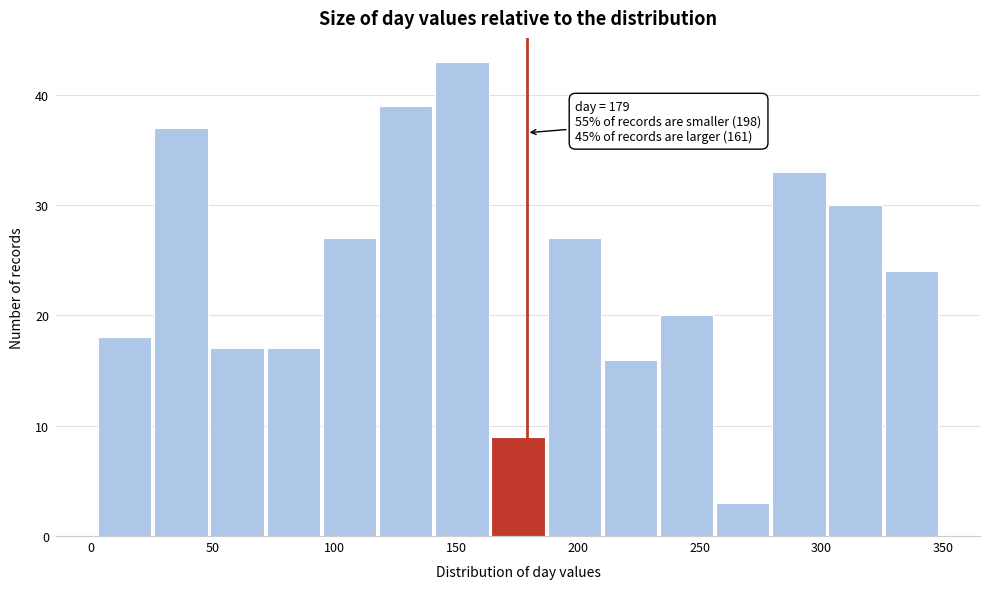

Over which range of the x-axis is the bar tallest?

140 to 165